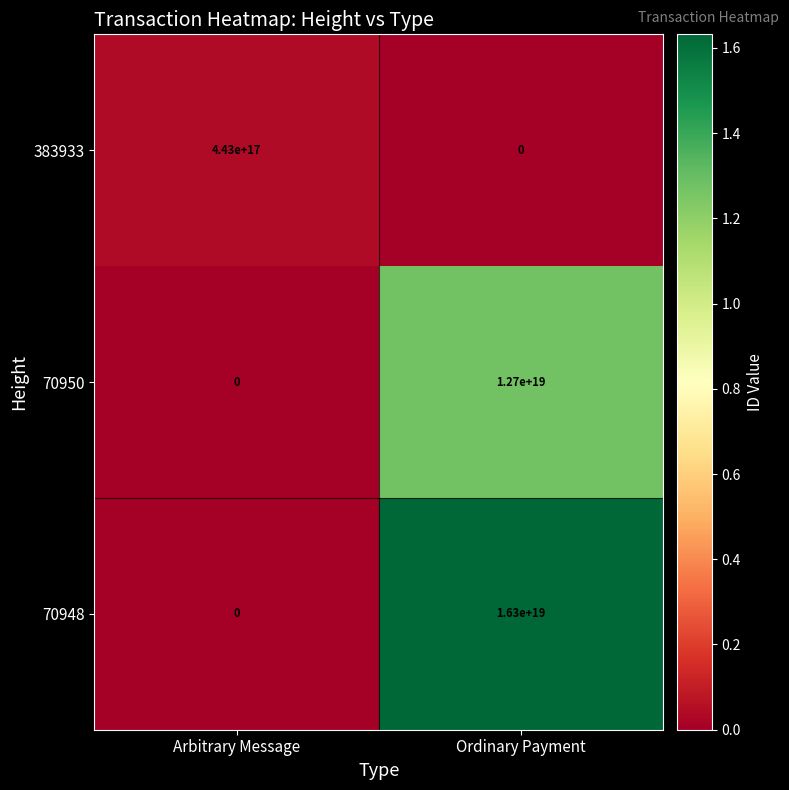

The 383933 series shows 0 at Ordinary Payment. True or false?

True